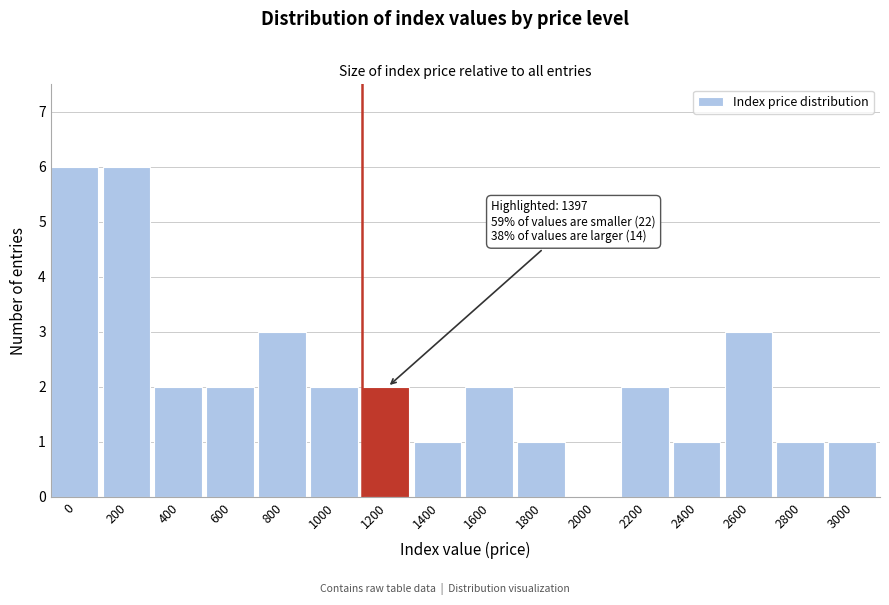

Reading left to right, transcribe all the data shown in this chart.

0=6	200=6	400=2	600=2	800=3	1000=2	1200=2	1400=1	1600=2	1800=1	2000=0	2200=2	2400=1	2600=3	2800=1	3000=1